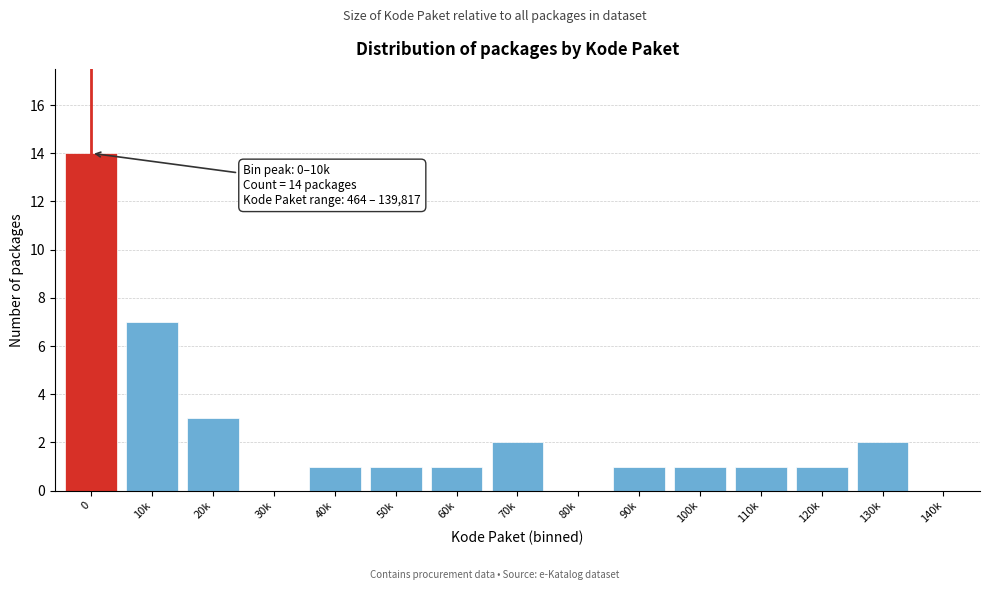

Reading left to right, what are all the values shown in this chart?

0=14	10k=7	20k=3	30k=0	40k=1	50k=1	60k=1	70k=2	80k=0	90k=1	100k=1	110k=1	120k=1	130k=2	140k=0